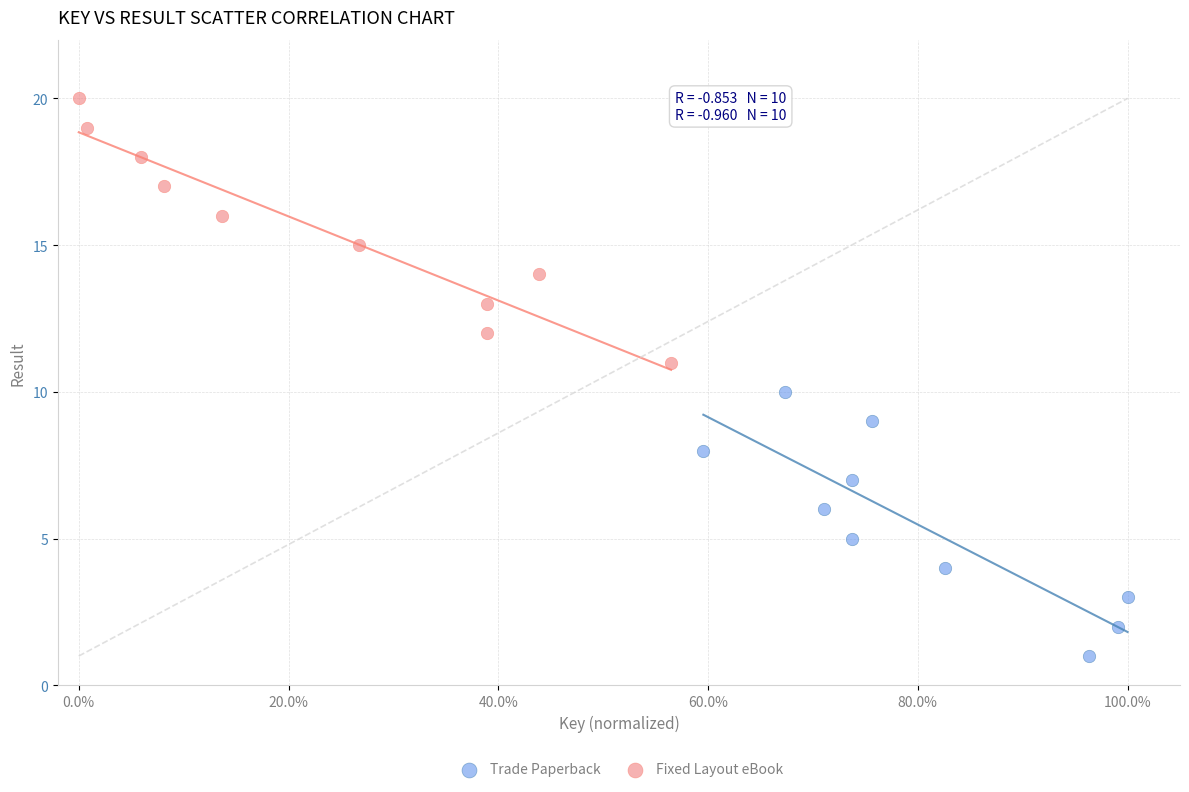

Which series reaches the maximum Y coordinate?

Fixed Layout eBook